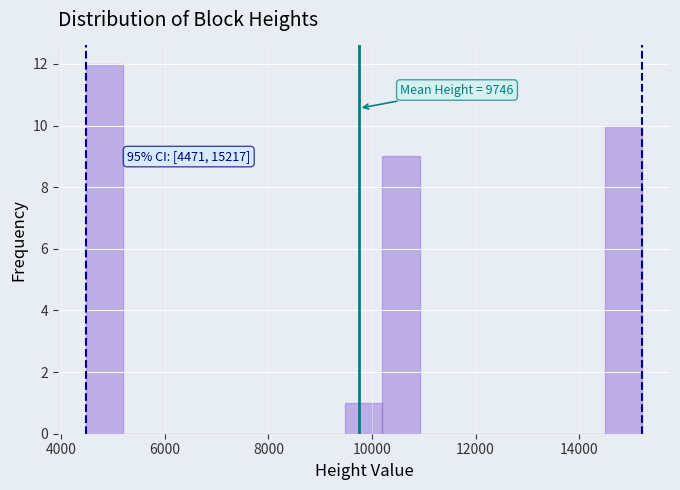

Read against the x-axis, roughly where is the centre of the tallest bar?

4800